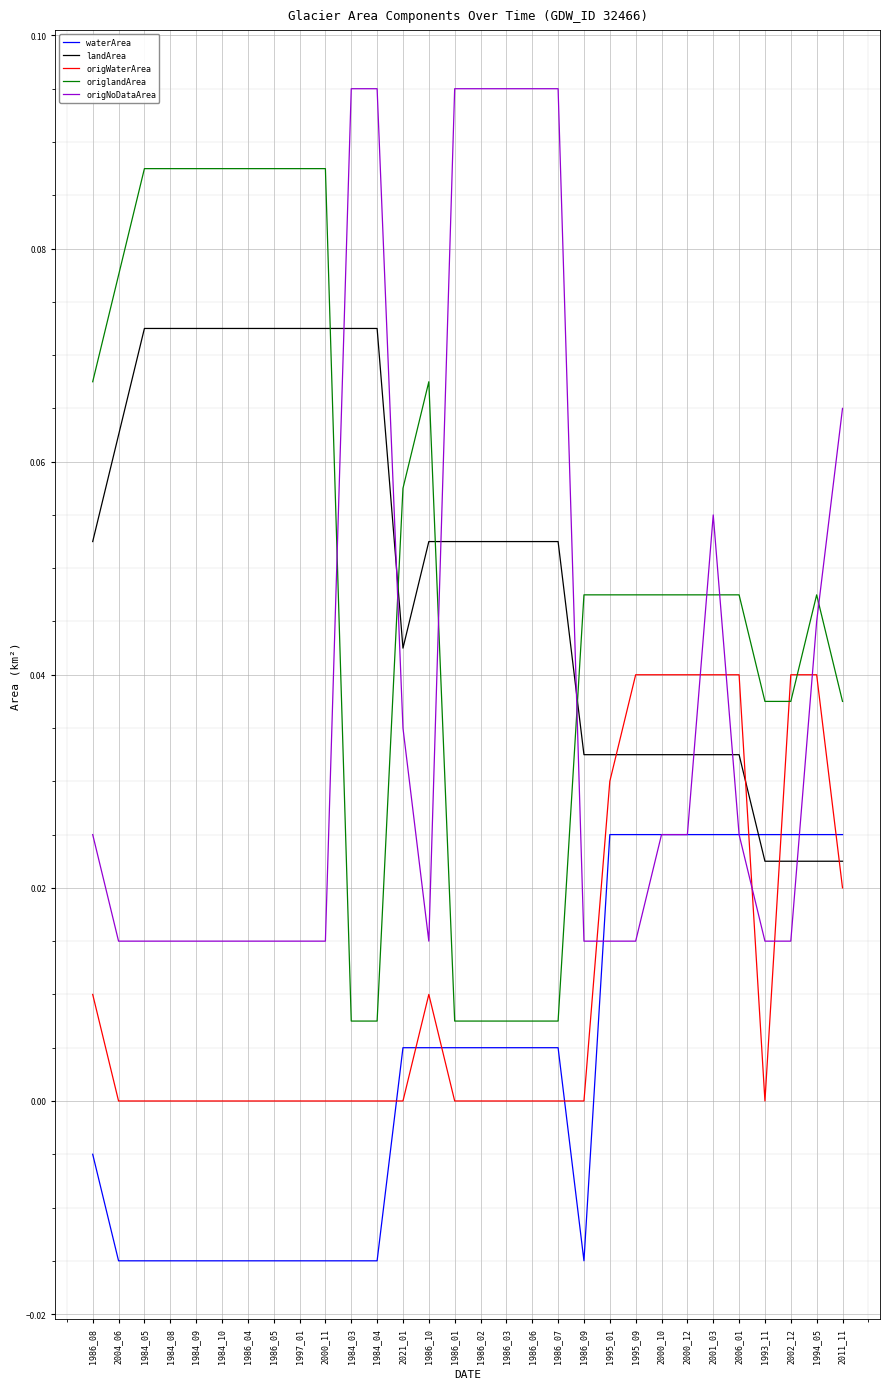

Is it true that origlandArea equals 0.0 at 1986_02?

True